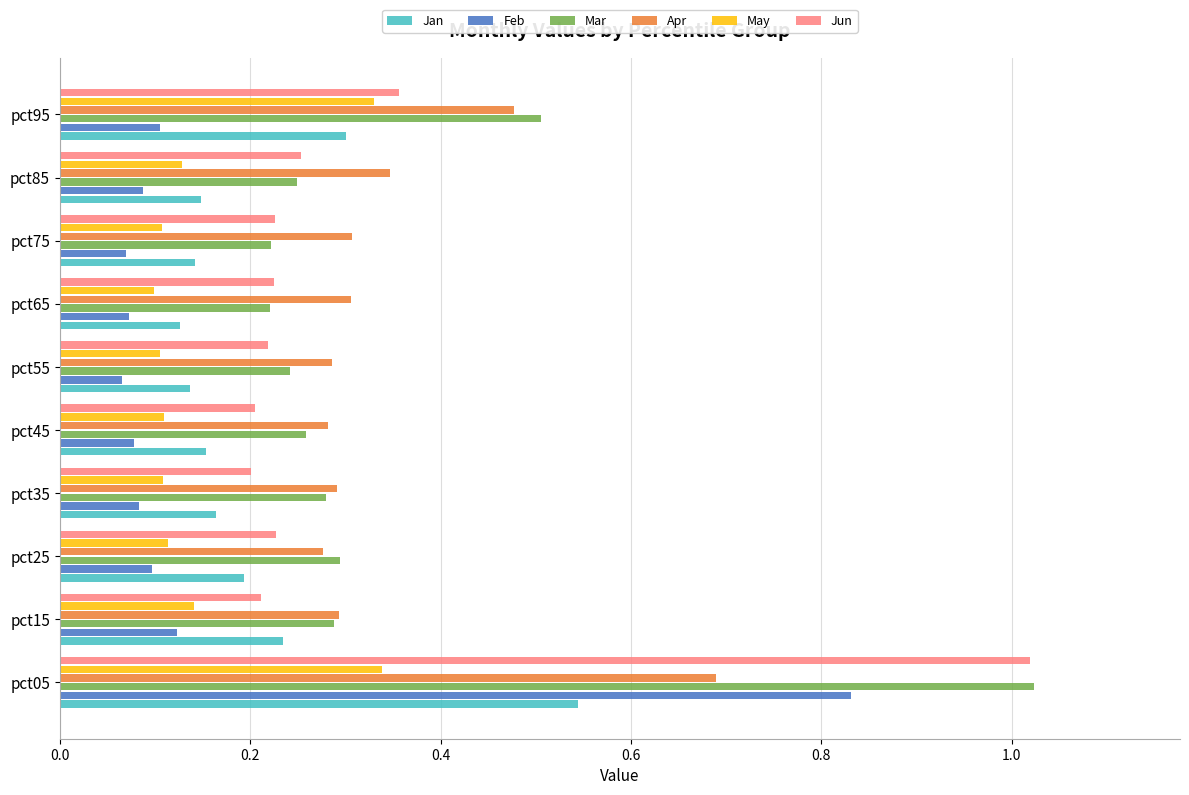

What is the sum of all Jan values?

2.1